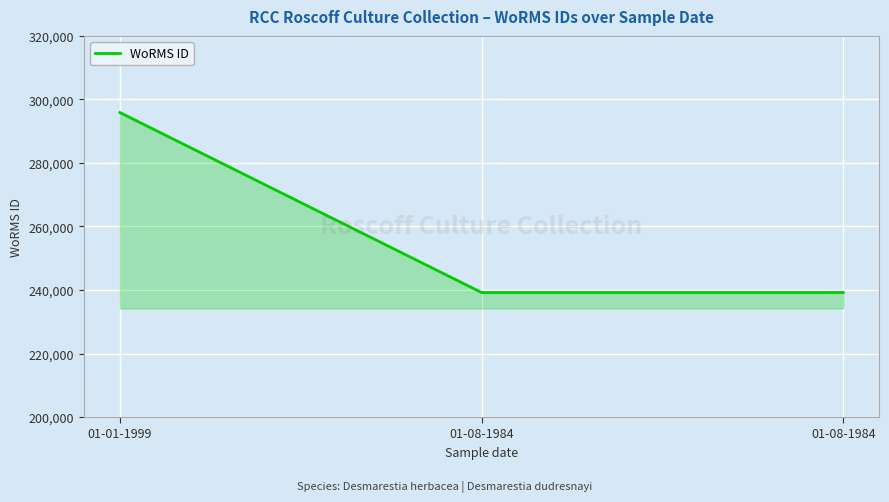

Count the number of values greater than 239201.

1